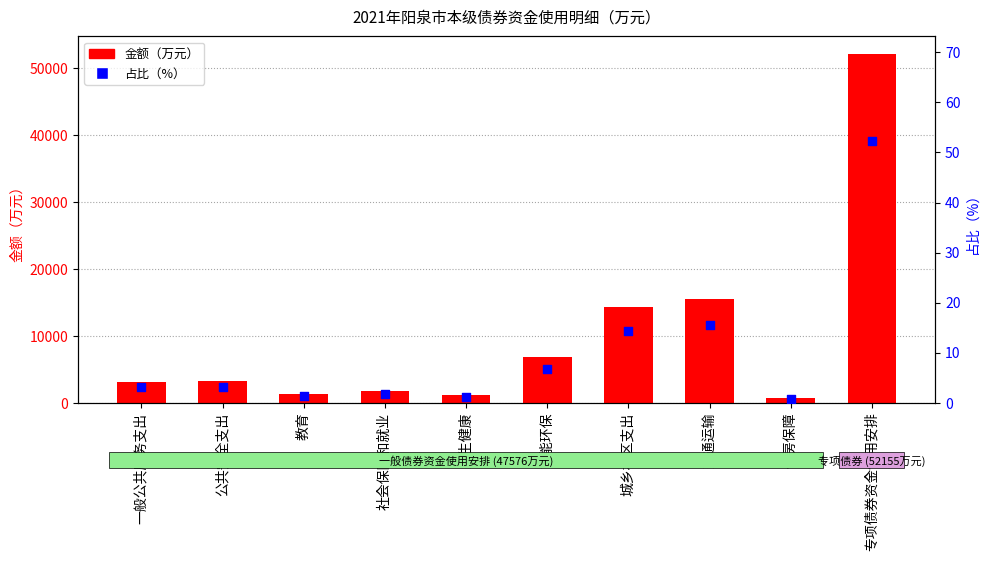

What is the total value across all series at 卫生健康?

1115.1